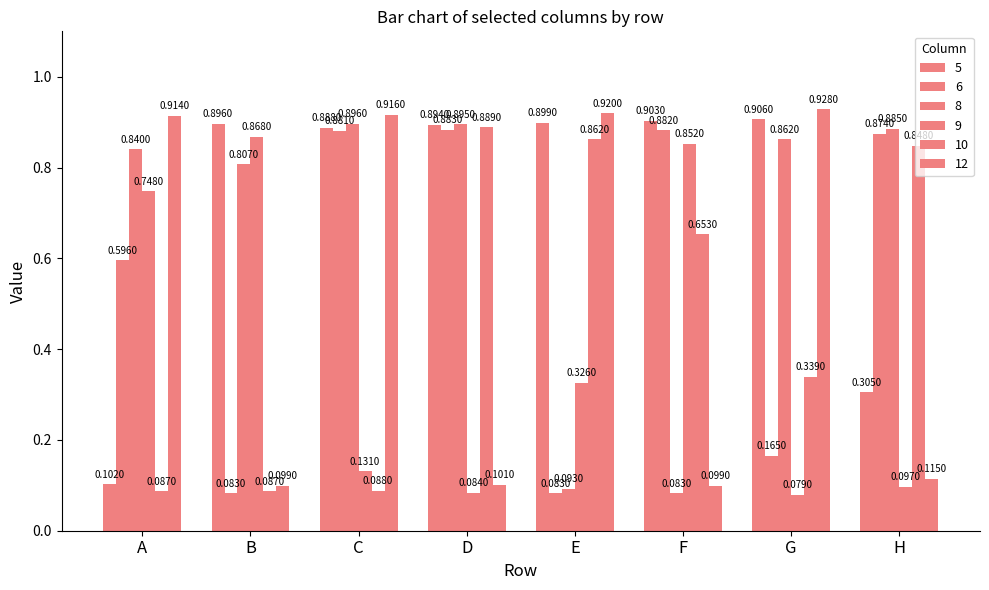

How many groups of bars are there?

8